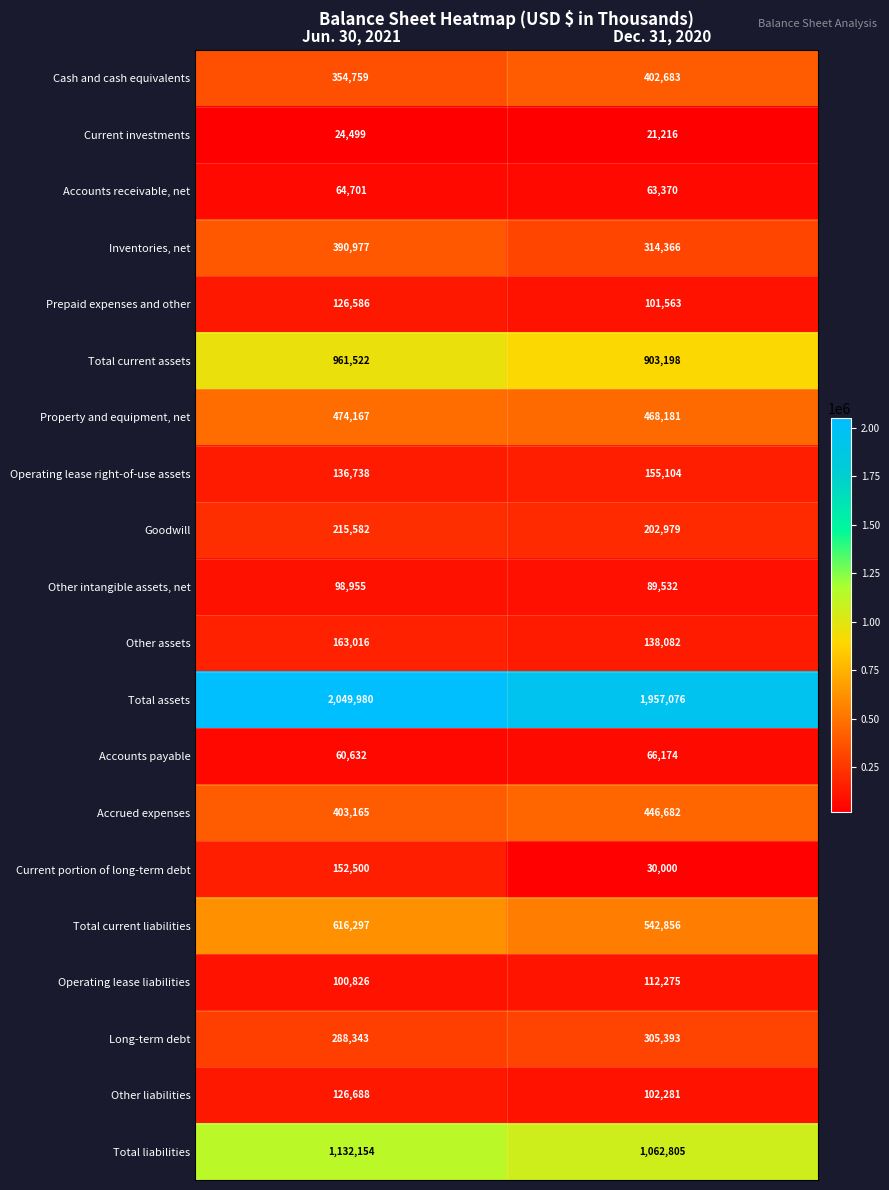

What is the difference between the highest and lowest values at Jun. 30, 2021?

2025481